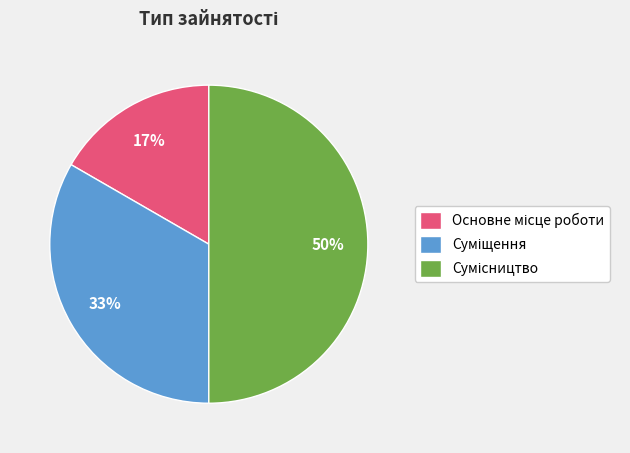

To the nearest percent, what is the difference between the largest and smallest slice percentages?

33%